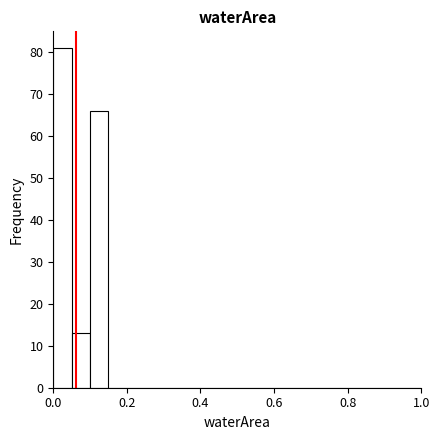

Read against the x-axis, roughly where is the centre of the tallest bar?

0.02